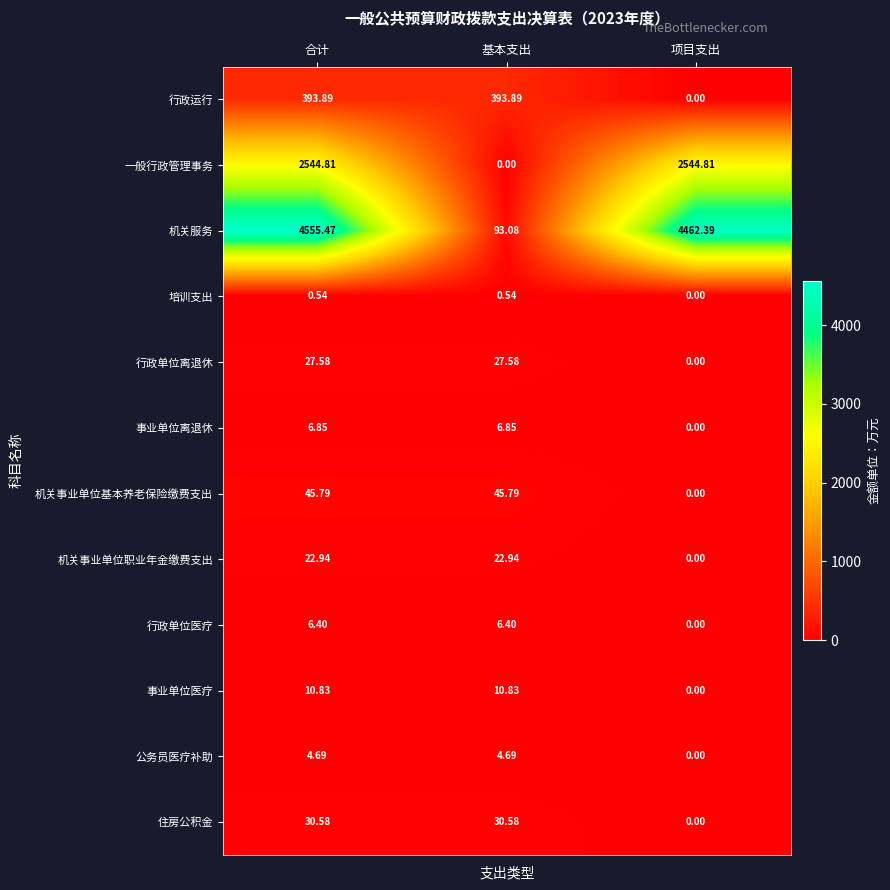

Where is 事业单位离退休 nearest to the value 3?

项目支出